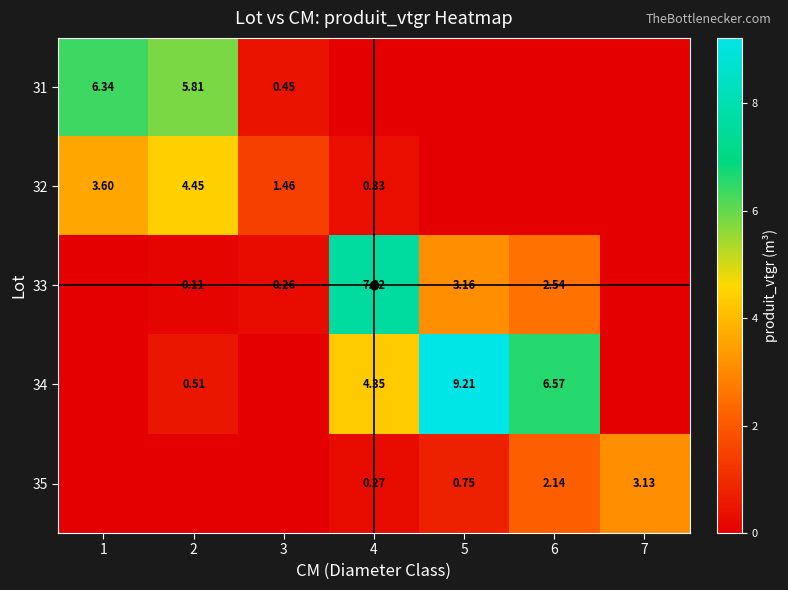

How many values in 35 are above zero?

4